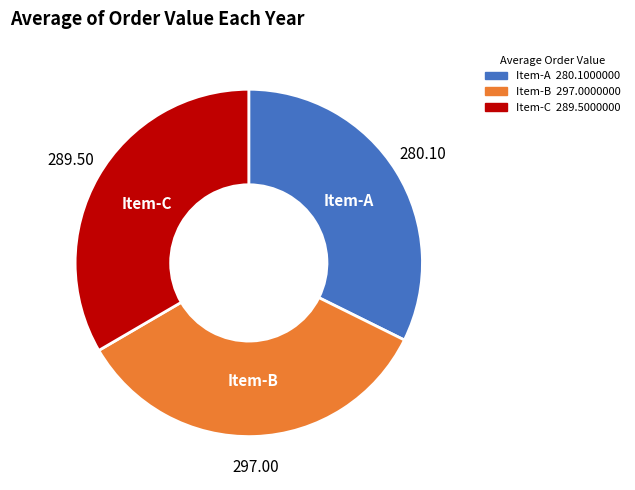

Is there any slice that represents more than half of the pie?

No